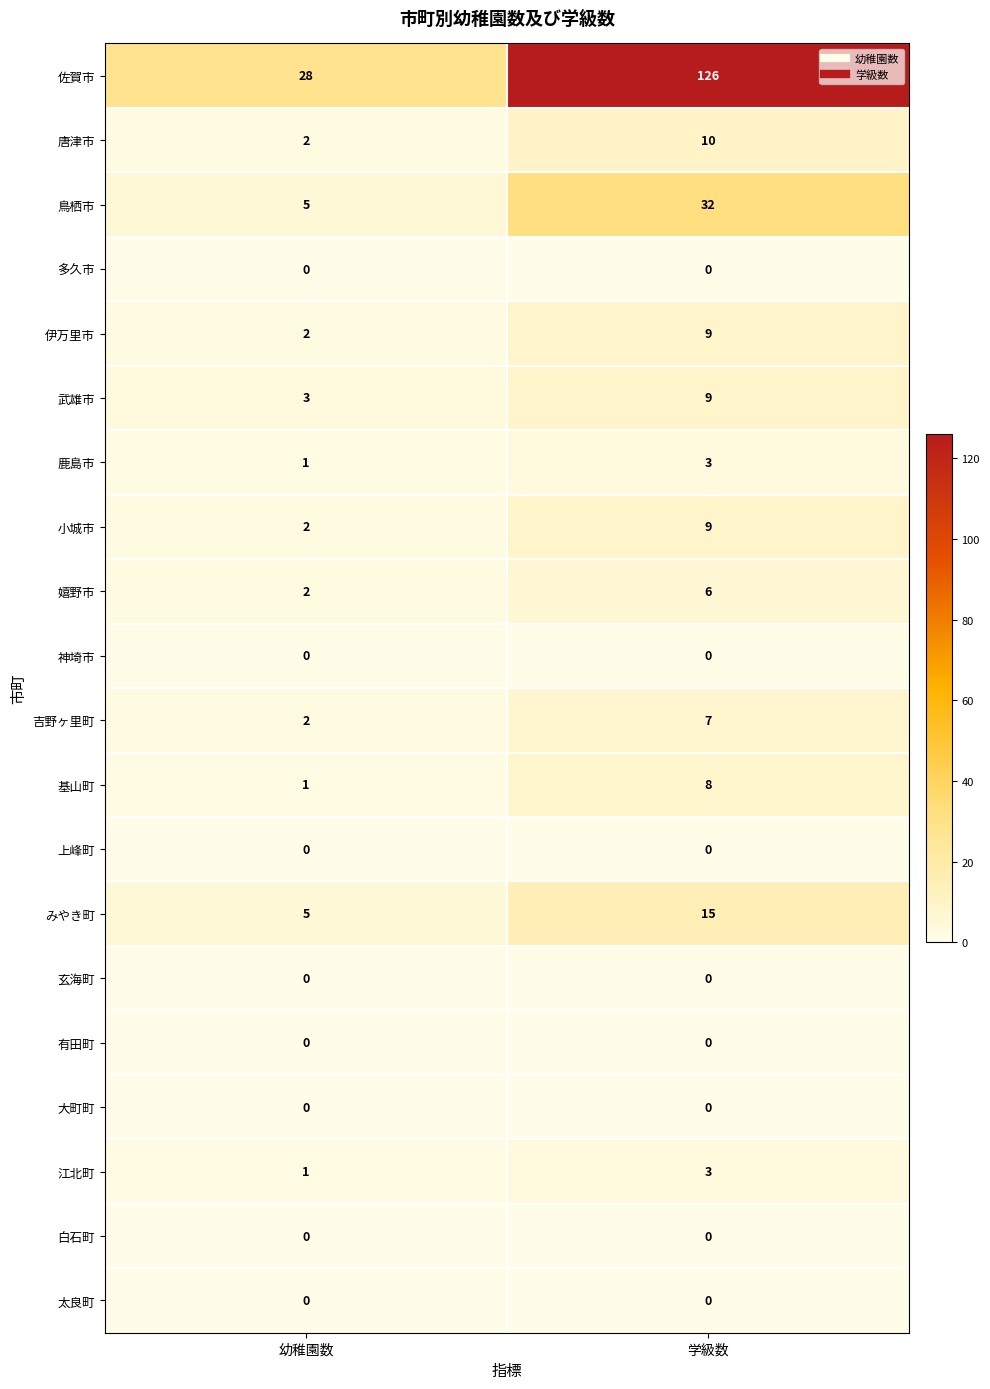

What is the maximum value shown in the chart?

126